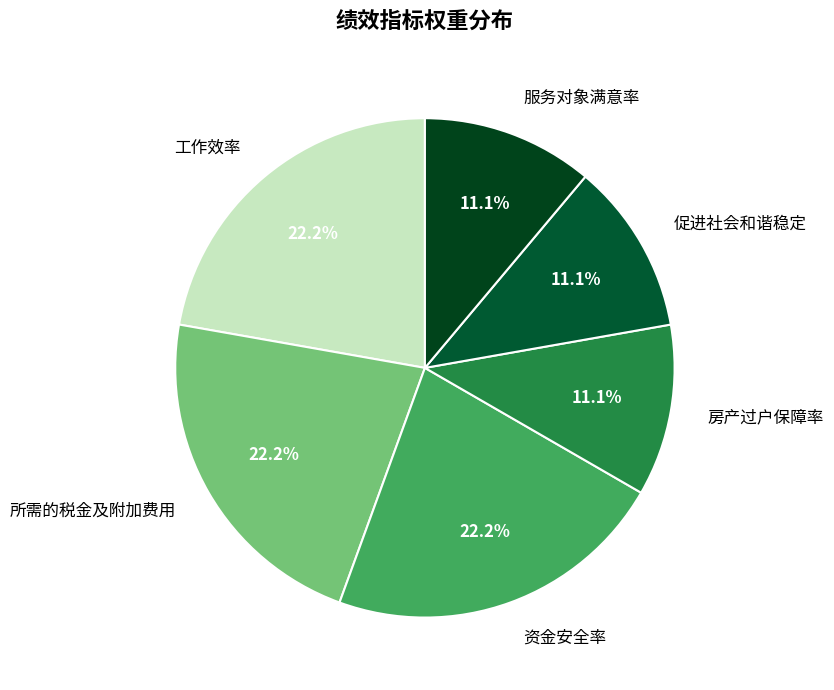

Approximately how many times larger is the value at 促进社会和谐稳定 compared to 房产过户保障率?

1.0